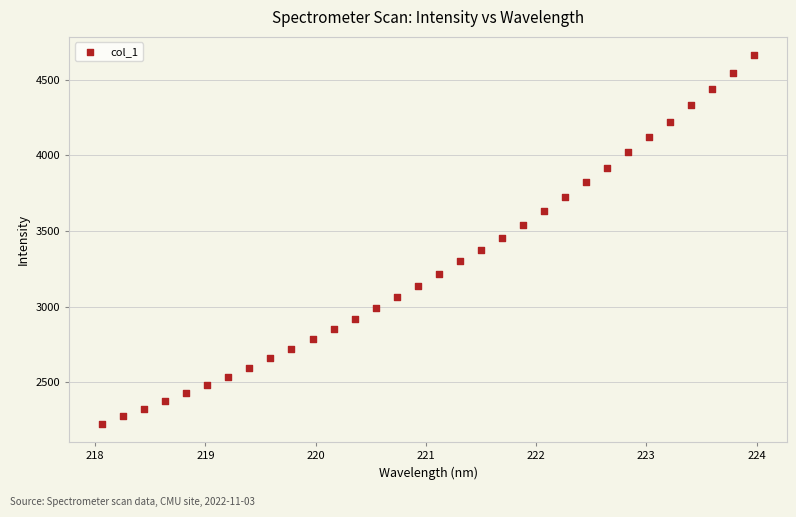

What is the range of Y values (max minus min)?

2436.2